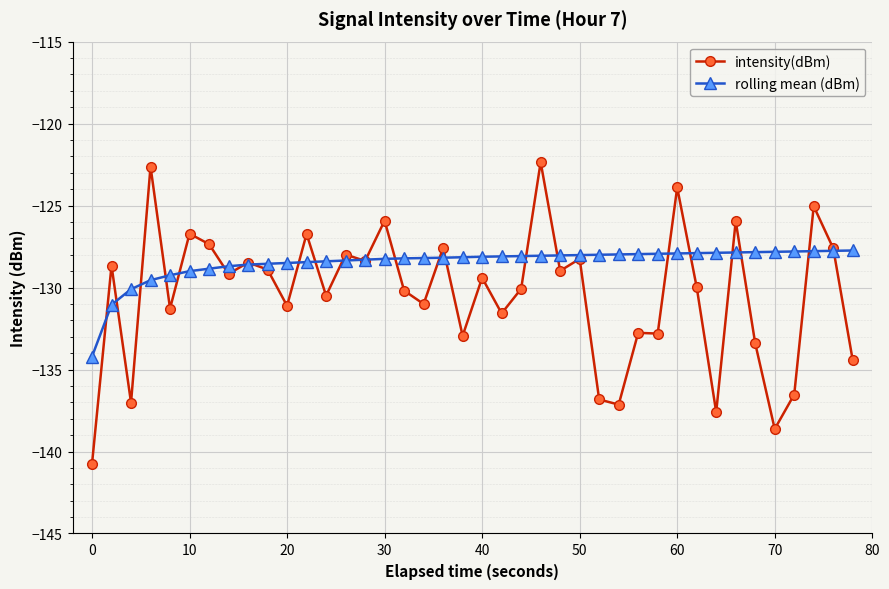

Does the chart have visible grid lines?

Yes